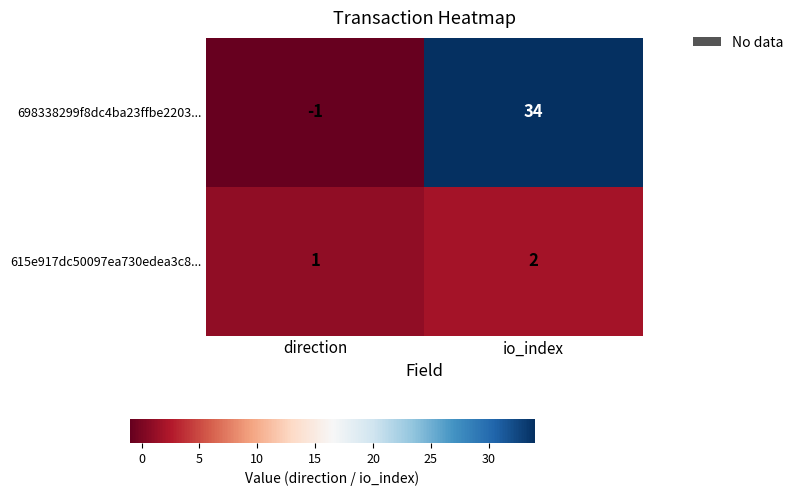

At direction, list the series in order from largest to smallest.

615e917dc50097ea730edea3c8..., 698338299f8dc4ba23ffbe2203...